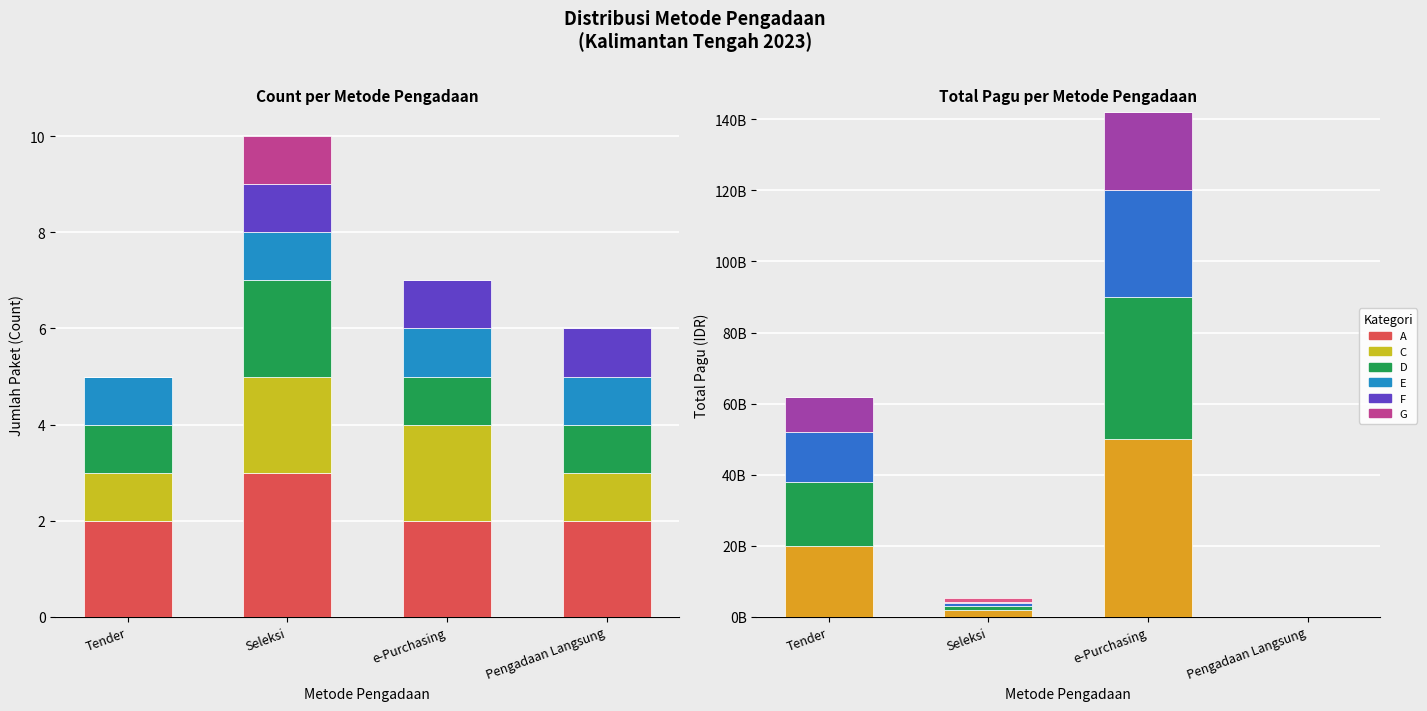

The value of e-Purchasing at 4 is 67911550000. True or false?

True